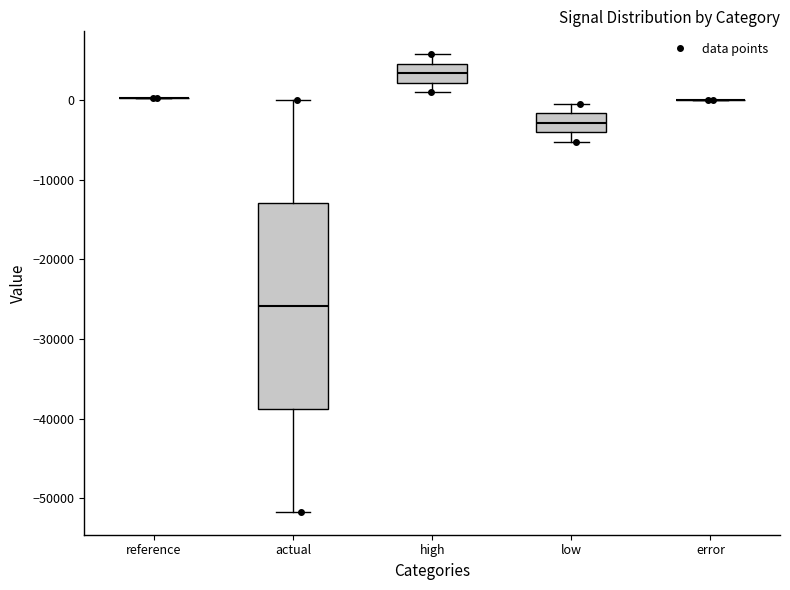

Reading left to right, read every box against the y-axis: the position of its median line, the range the box covers, and the ends of its whiskers. The values are not printed on the chart, so give them approximately, as read against the axis.

reference: box collapsed to a line at 0, whiskers 0 to 0
actual: median -26000, box -39000 to -13000, whiskers -52000 to 0
high: median 3000, box 2000 to 5000, whiskers 1000 to 6000
low: median -3000, box -4000 to -2000, whiskers -5000 to 0
error: box collapsed to a line at 0, whiskers 0 to 0